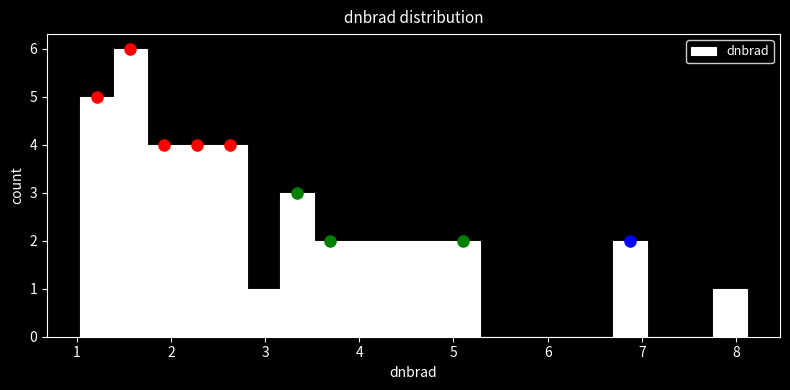

Read against the x-axis, roughly where is the centre of the tallest bar?

1.6